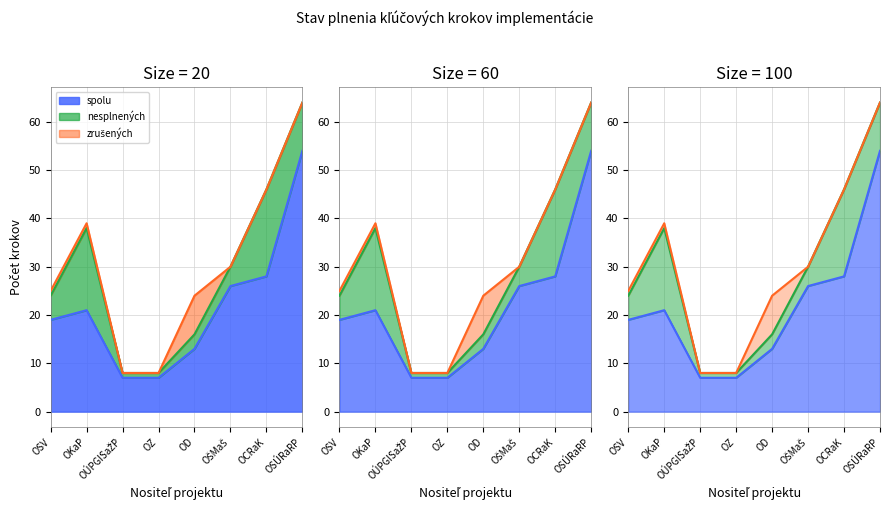

True or false: spolu has more than 0 points higher than both neighbors.

True